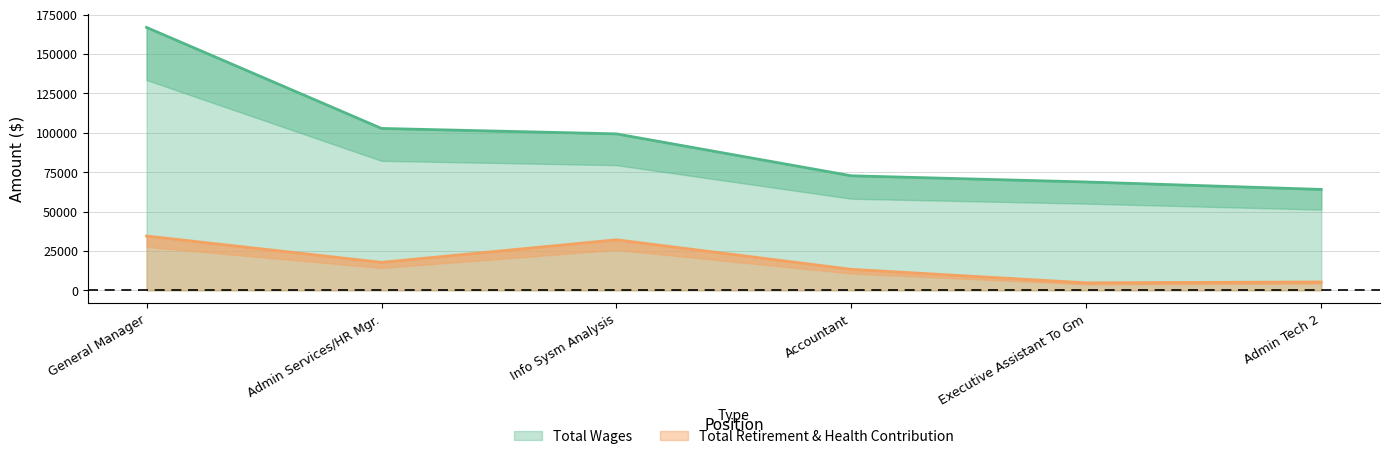

Does the chart have visible grid lines?

Yes